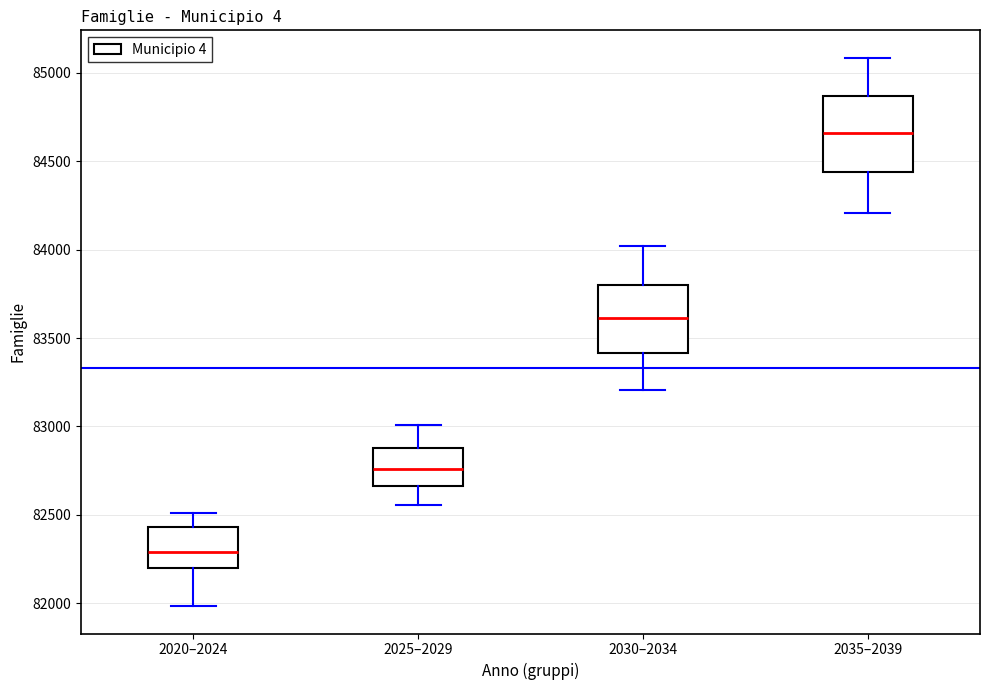

Where is the upper edge of the box for 2030–2034 on the y-axis? The values are not printed on the chart, so give them approximately, as read against the axis.

83800